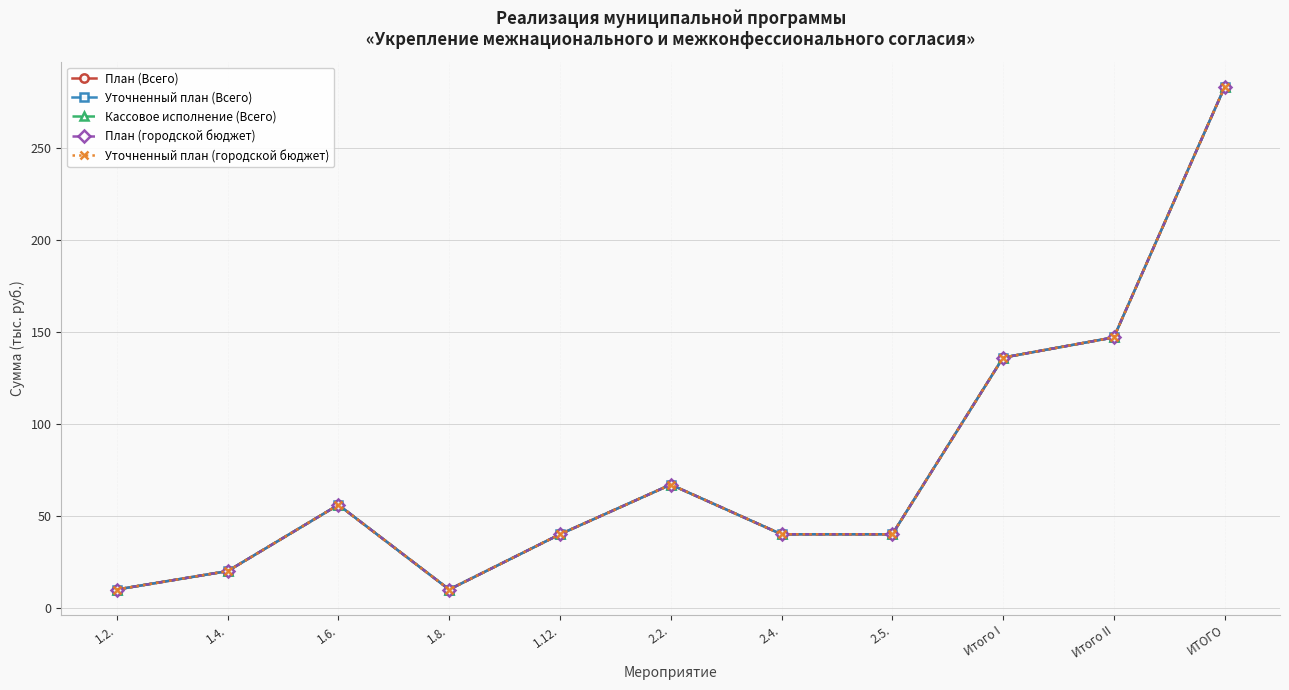

Is this an area chart (filled region under the line)?

No